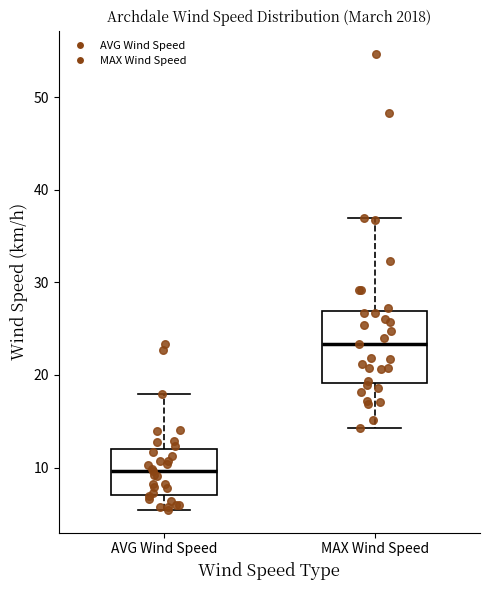

Where does the lower whisker of the box for AVG Wind Speed end on the y-axis? The values are not printed on the chart, so give them approximately, as read against the axis.

5